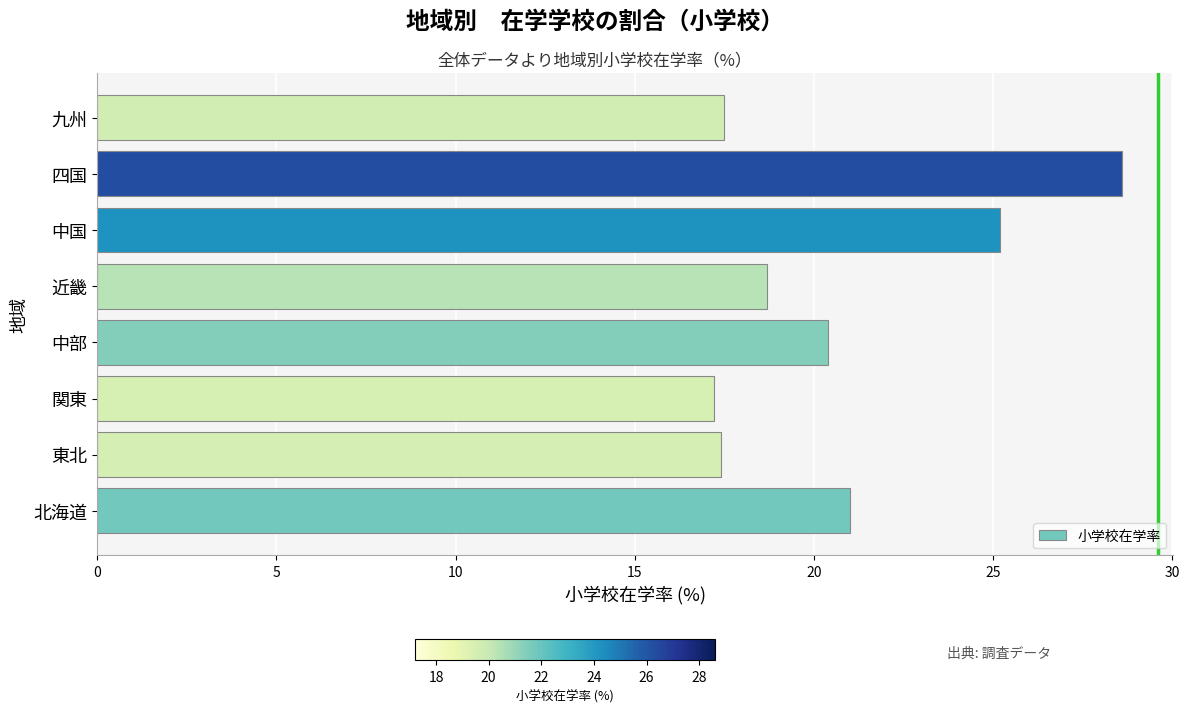

How many bars are there in total?

8